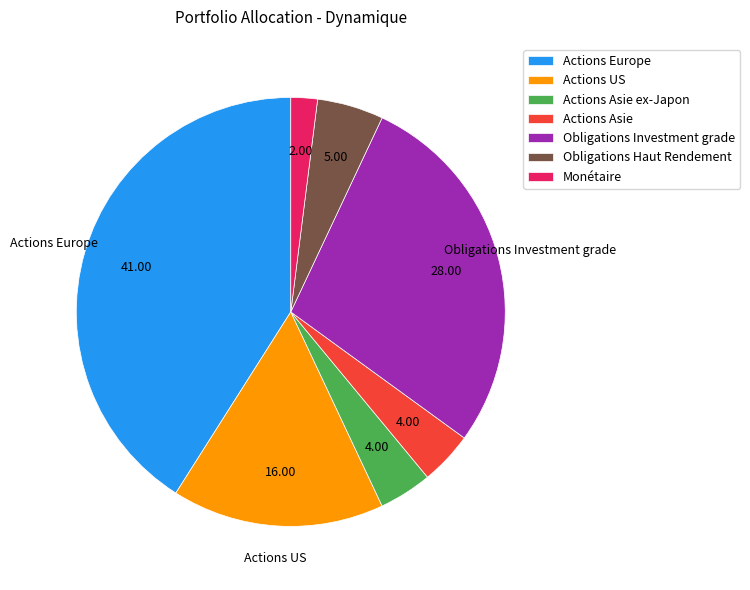

Is there any slice that represents more than half of the pie?

No